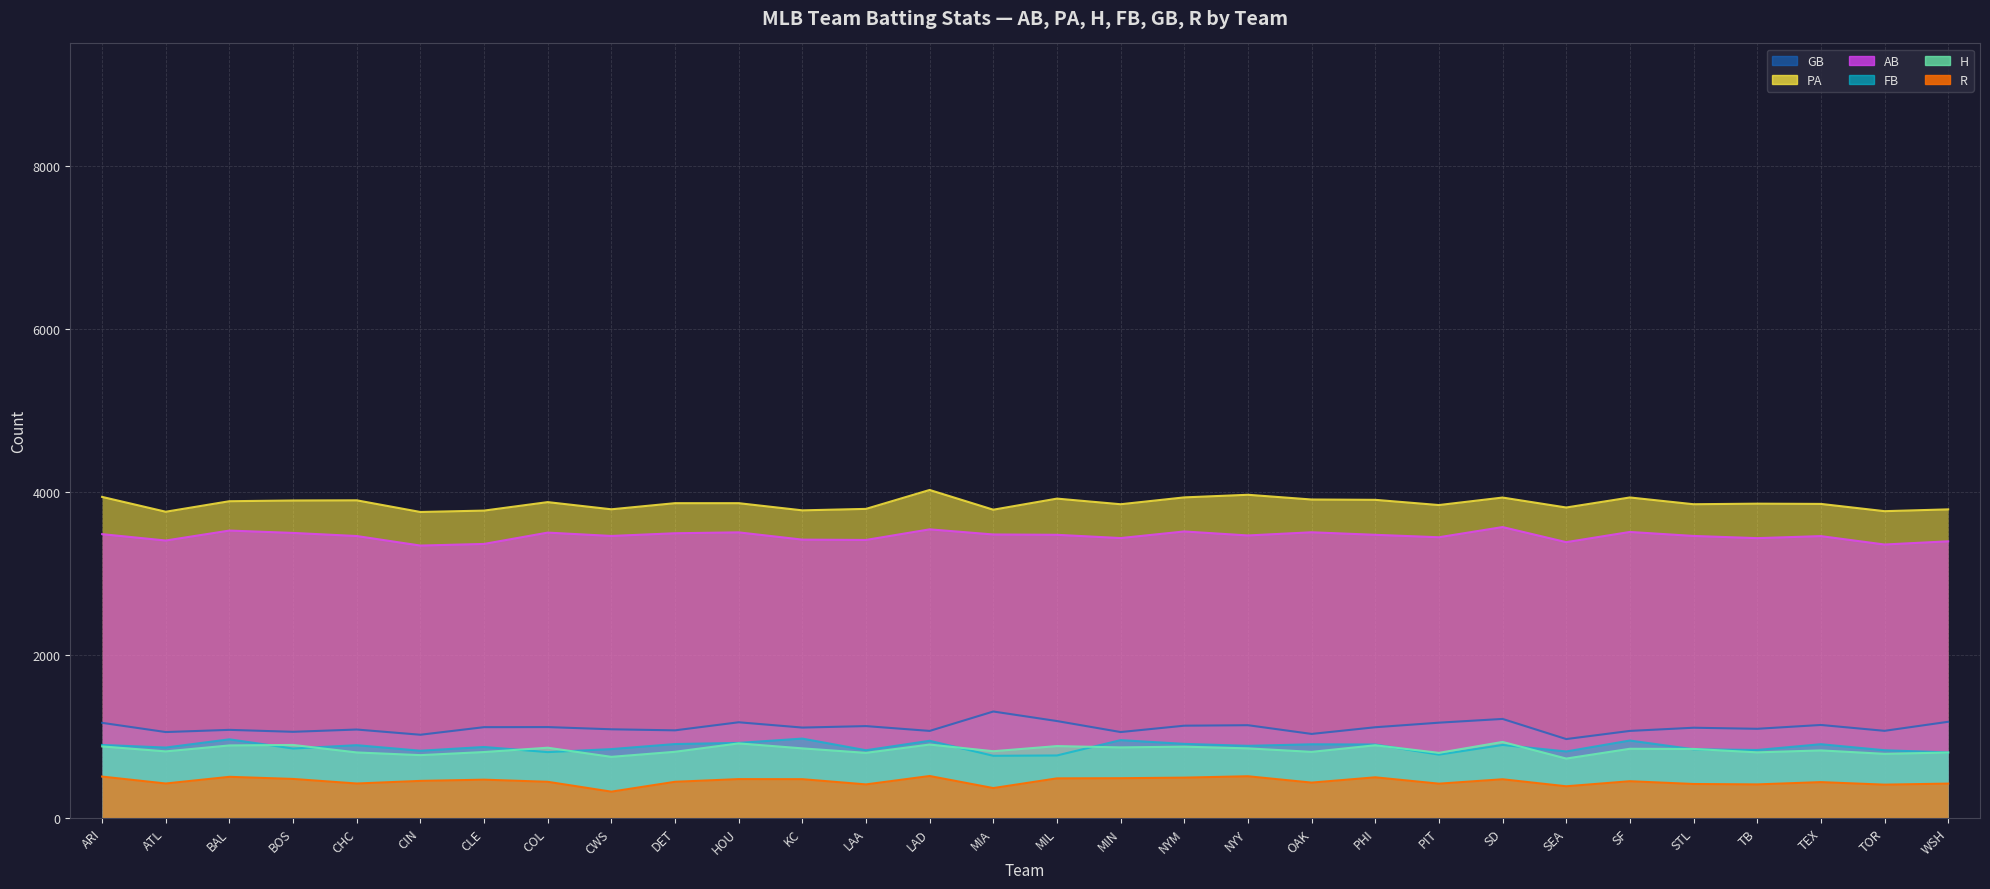

True or false: AB and PA cross at least once.

False